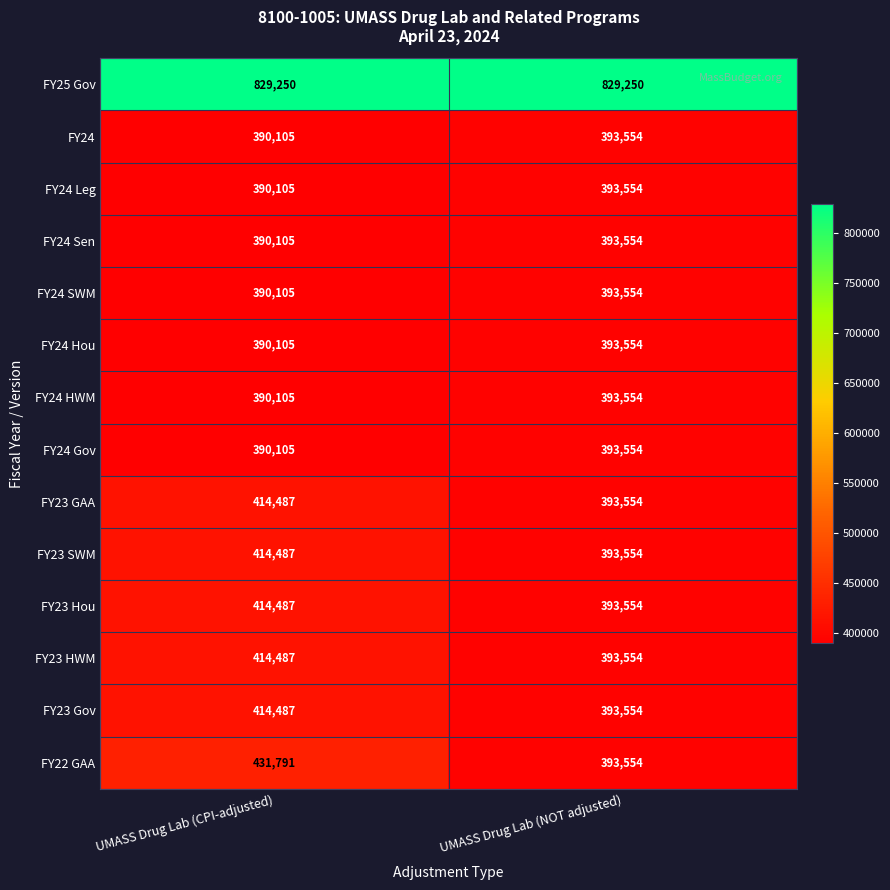

Which series has the largest total across all categories?

FY25 Gov